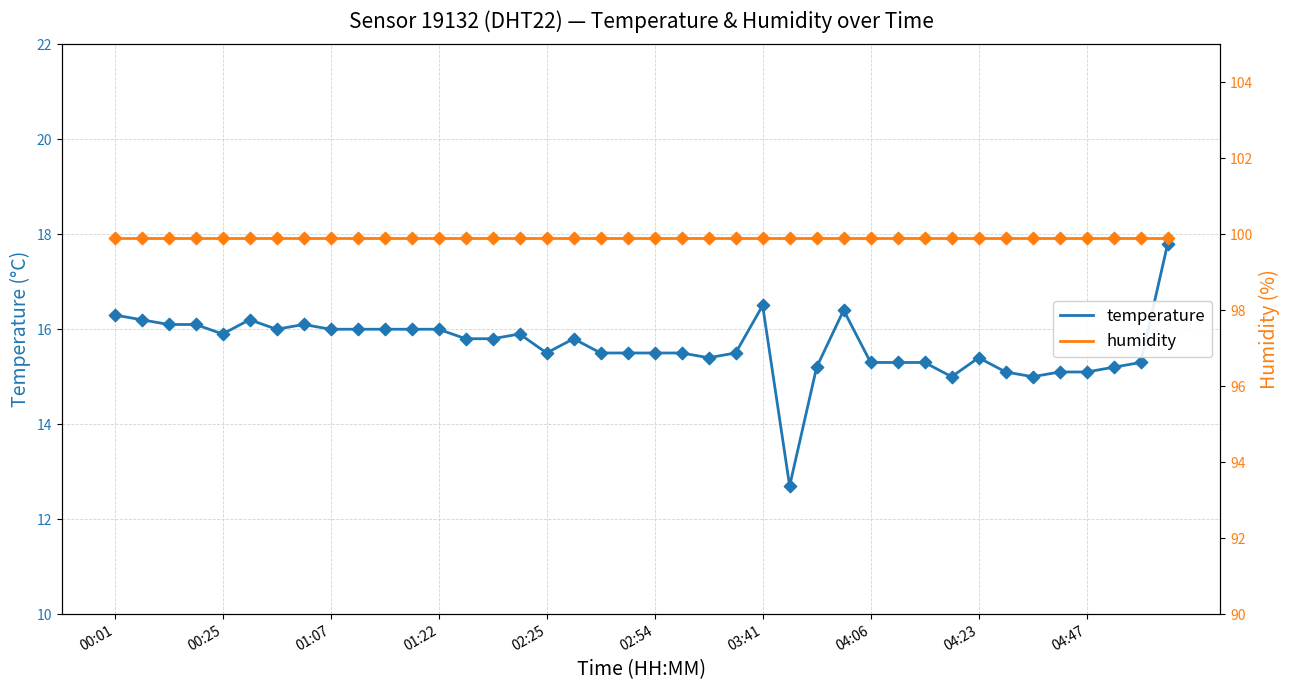

At how many categories does at least one series exceed 95?

40